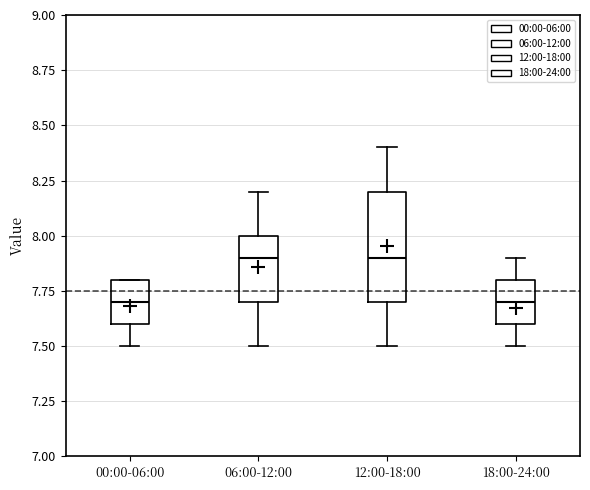

Where does the median line of the box for 00:00-06:00 sit on the y-axis? The values are not printed on the chart, so give them approximately, as read against the axis.

7.7